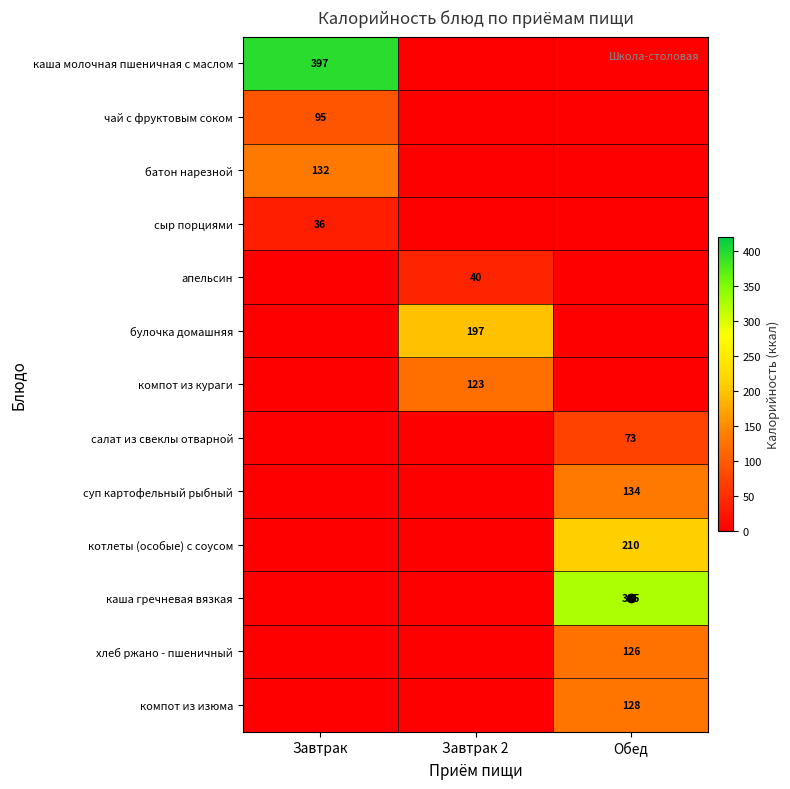

Is the value of компот из кураги at Завтрак greater than the value of компот из изюма at Завтрак 2?

No